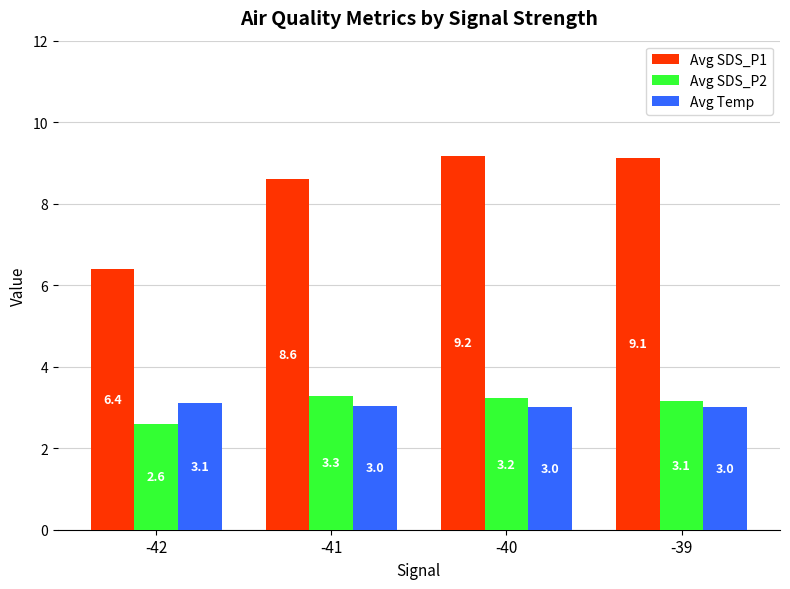

At which category does the chart reach its peak across all series?

-40